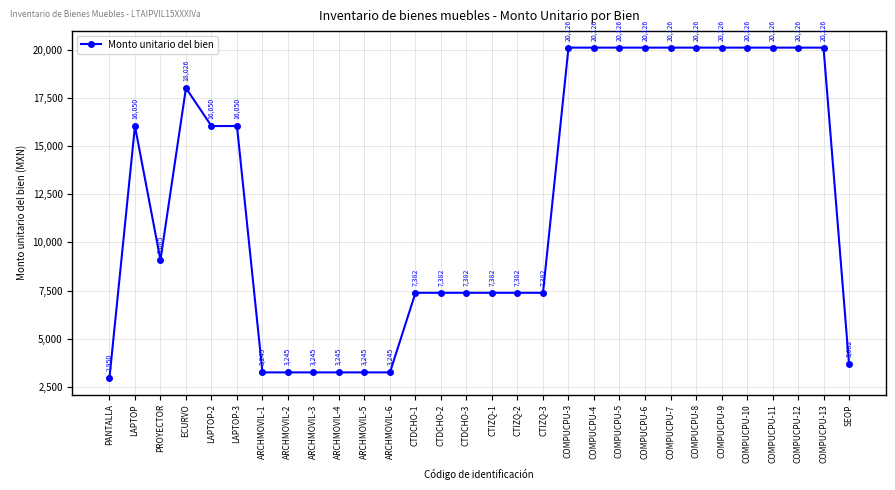

How many values are below 16049?

15